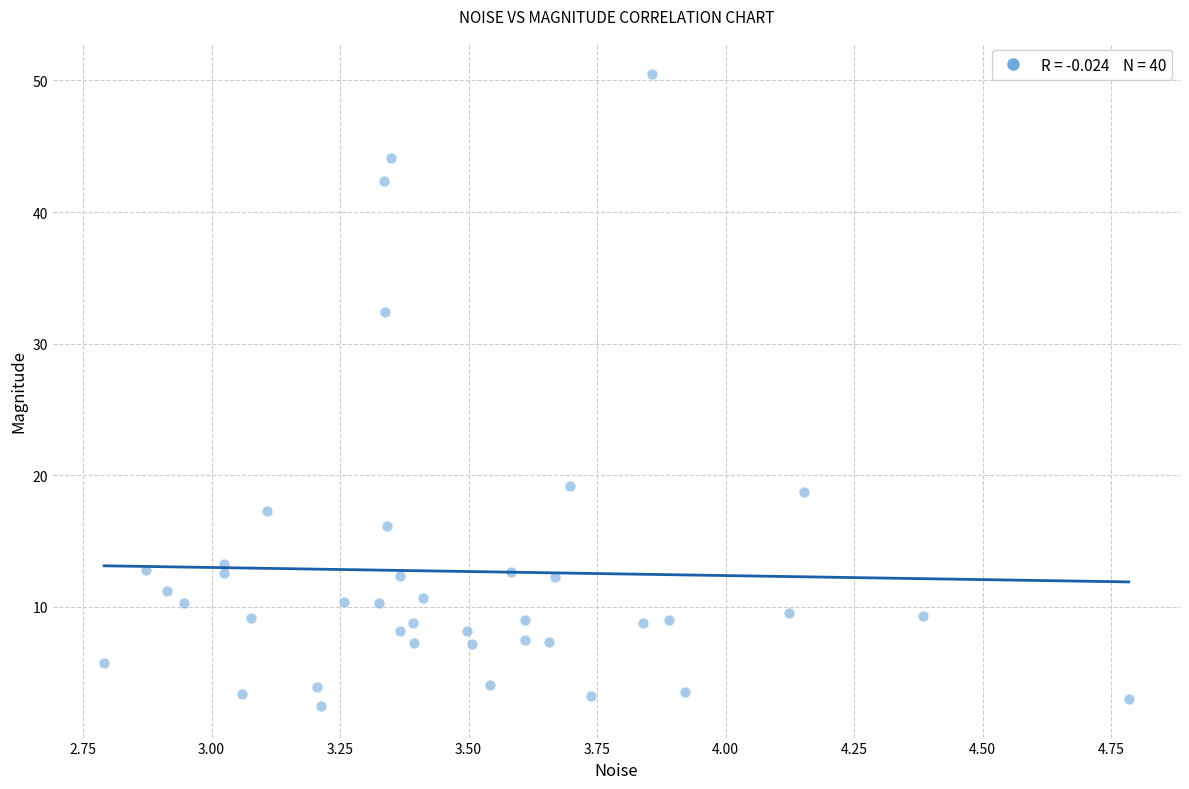

What is the range of X values (max minus min)?

2.0